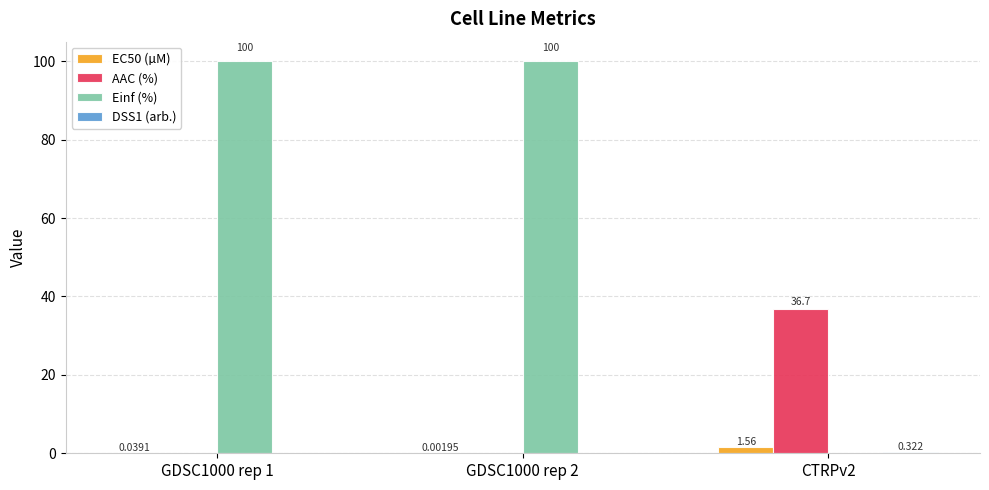

Which series changed the most between GDSC1000 rep 2 and CTRPv2?

Einf (%)